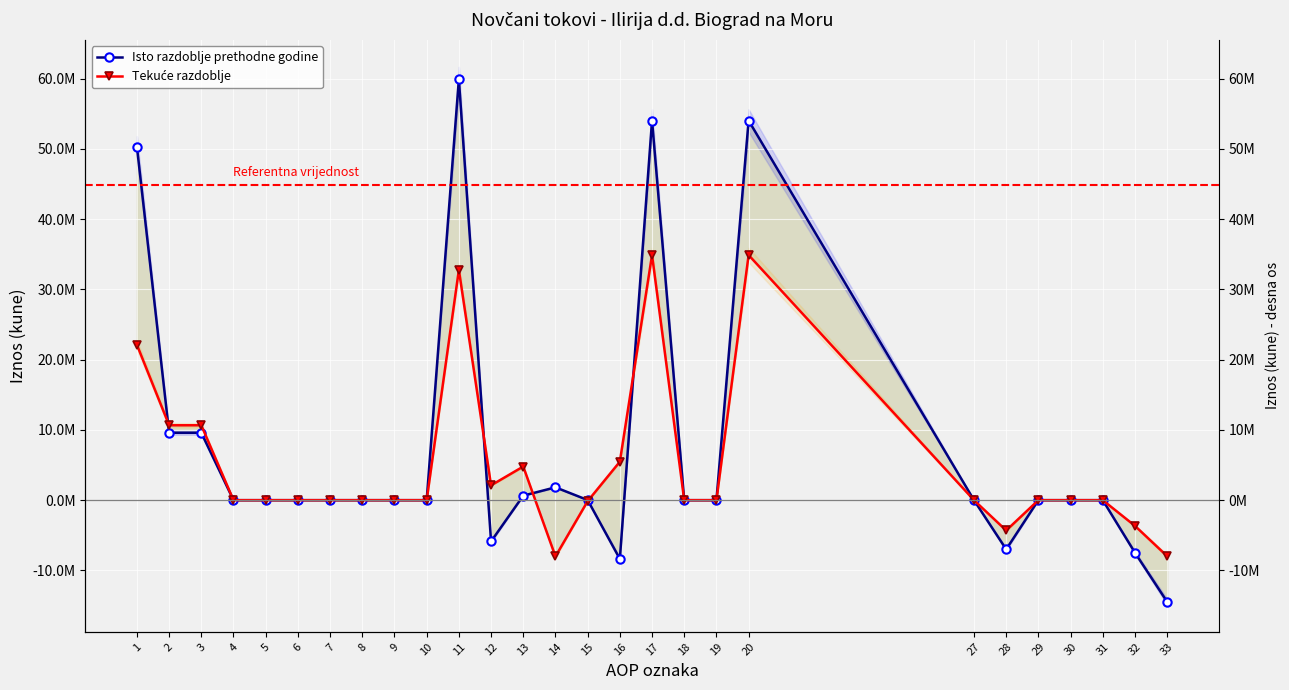

Which has a higher value, 30 or 3?

3